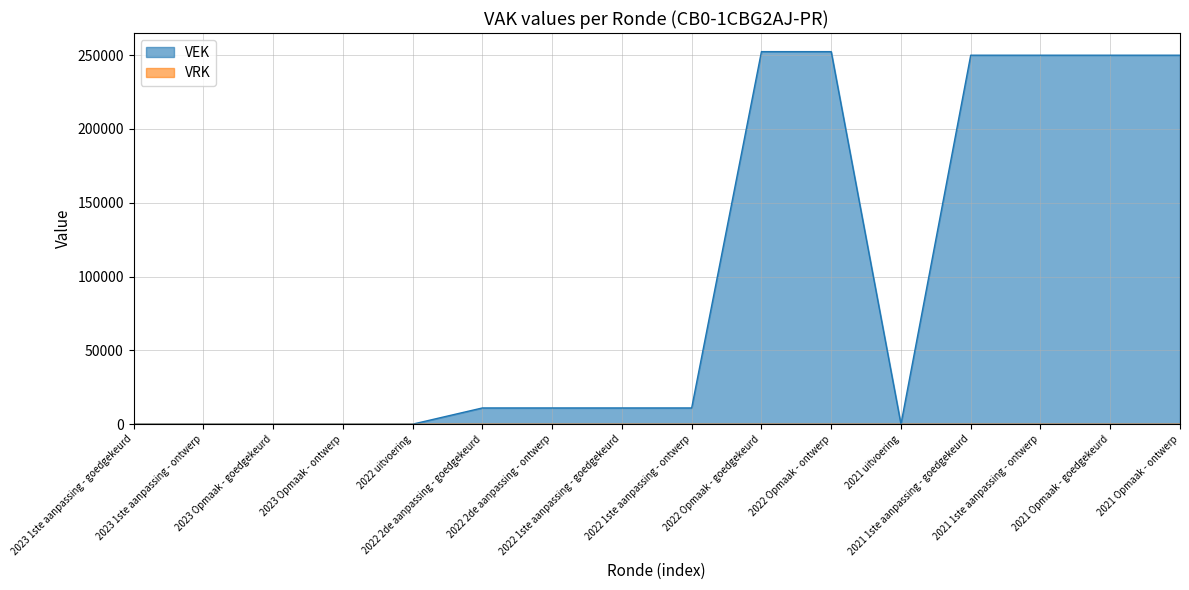

True or false: the data has more than 1 interior local peaks.

False